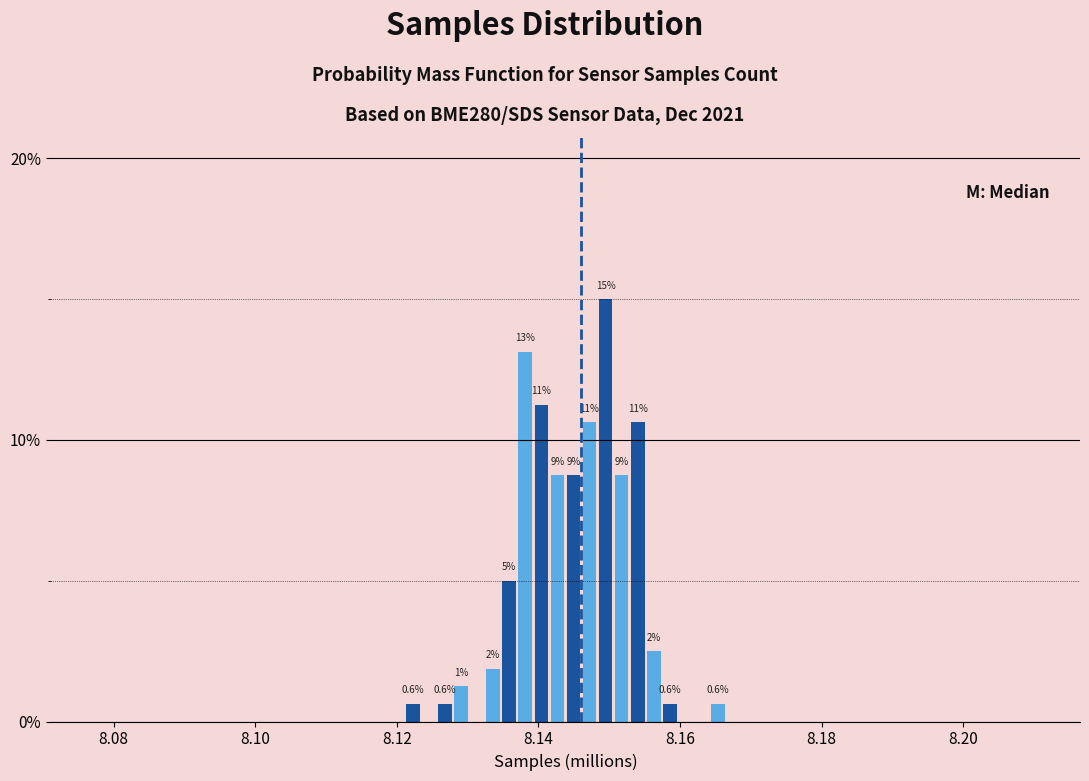

Read against the x-axis, roughly where is the centre of the tallest bar?

8.150